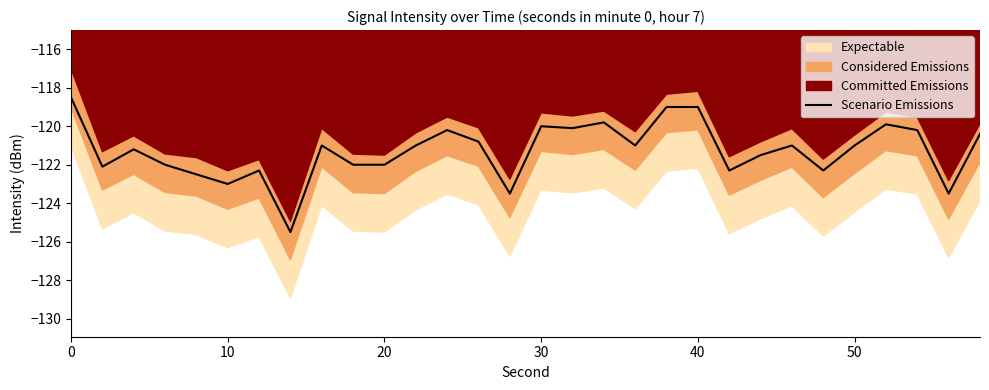

True or false: Scenario Emissions has a value of -122.0 at 20.

True